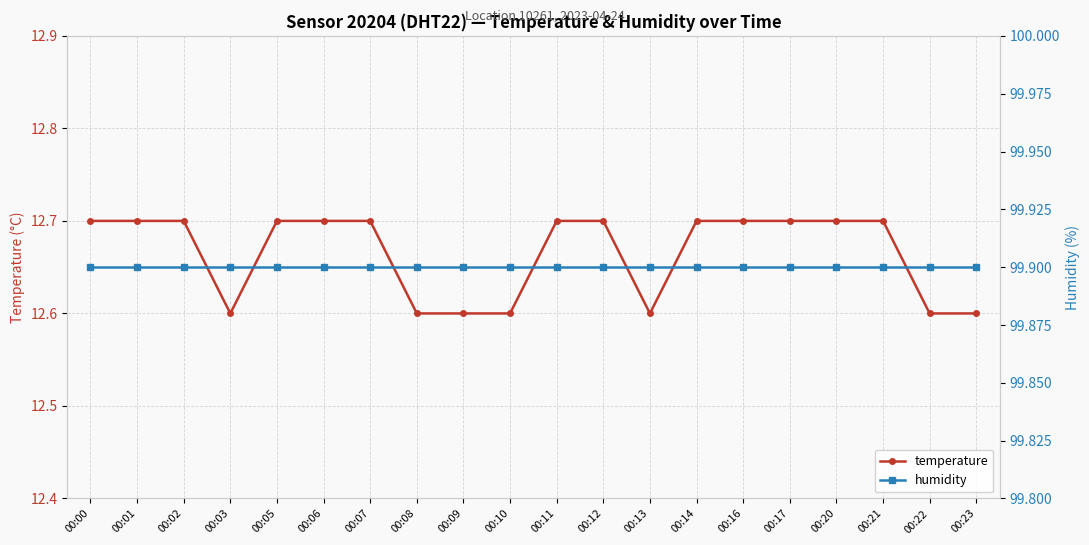

List the series in order of their overall mean, highest first.

humidity, temperature